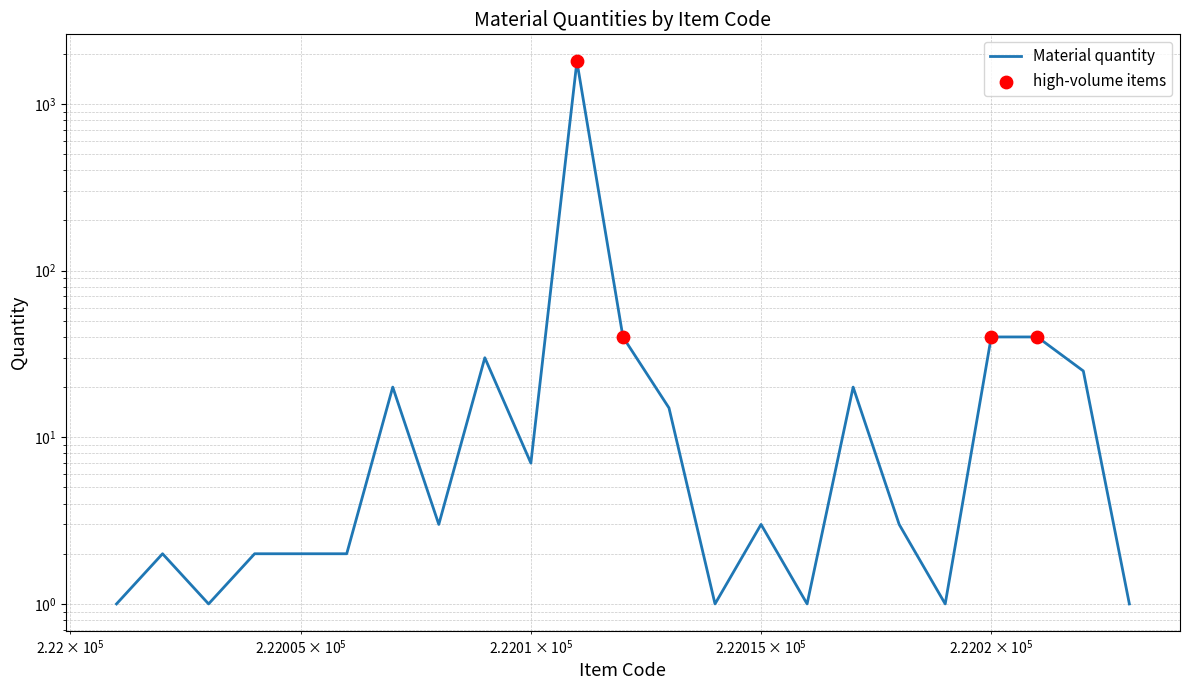

What is the change in value from 222022 to 222023?

-24